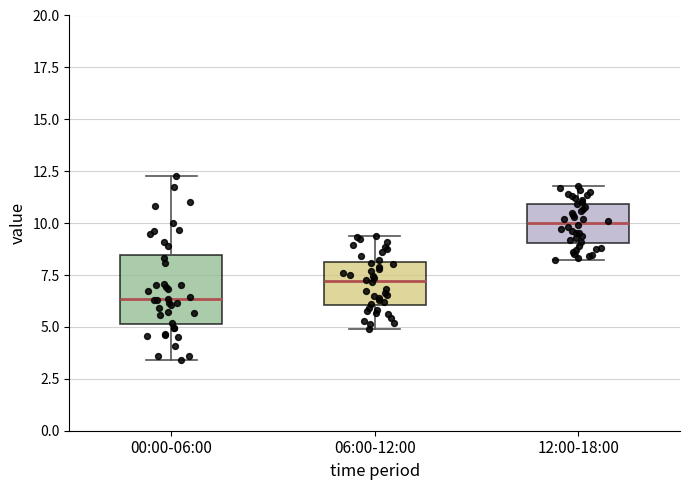

Reading left to right, transcribe this box plot: for each box, give where its median line is, the range the box spans, and where its two whiskers end, as read against the y-axis. The values are not printed on the chart, so give them approximately, as read against the axis.

00:00-06:00: median 6.5, box 5.0 to 8.5, whiskers 3.5 to 12.5
06:00-12:00: median 7.0, box 6.0 to 8.0, whiskers 5.0 to 9.5
12:00-18:00: median 10.0, box 9.0 to 11.0, whiskers 8.0 to 12.0